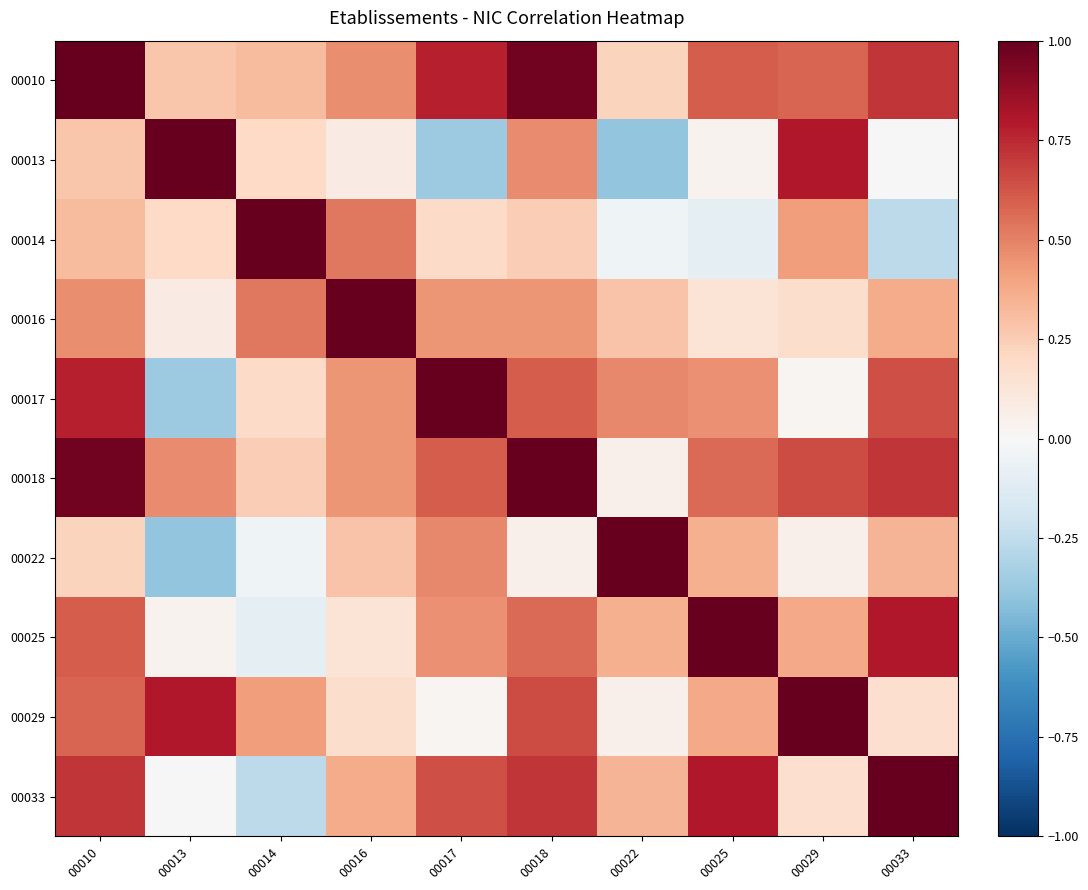

At how many categories does at least one series exceed 0?

10